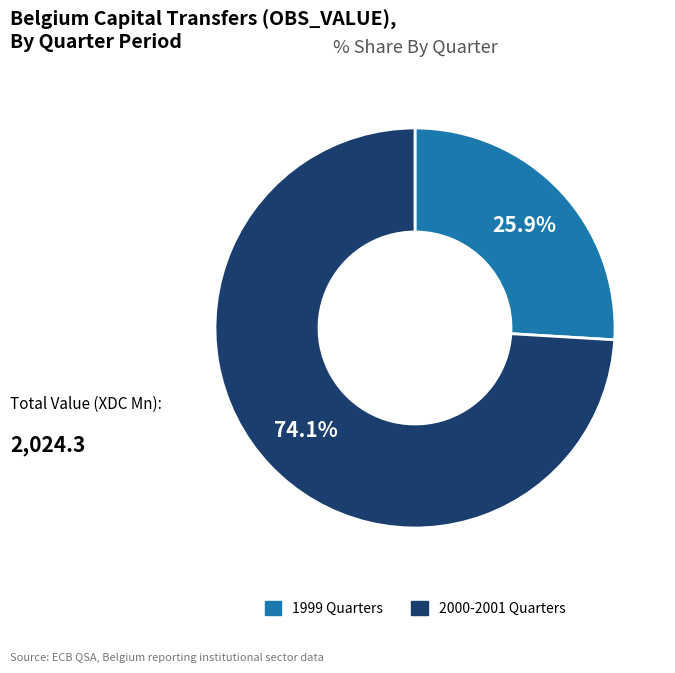

Does any single category account for the majority?

Yes